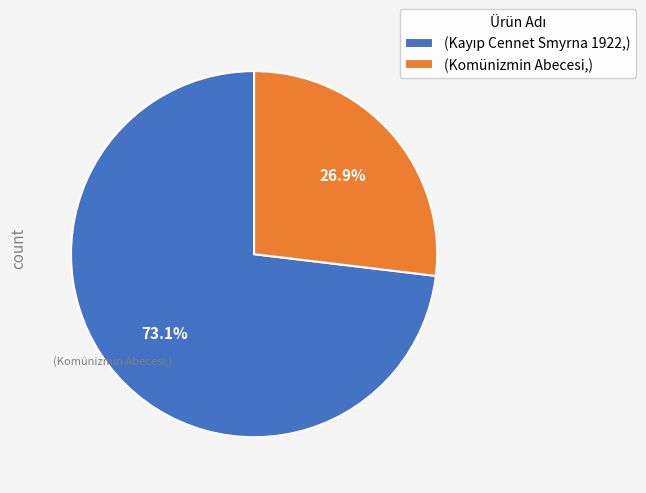

Count the number of slices in the pie.

2